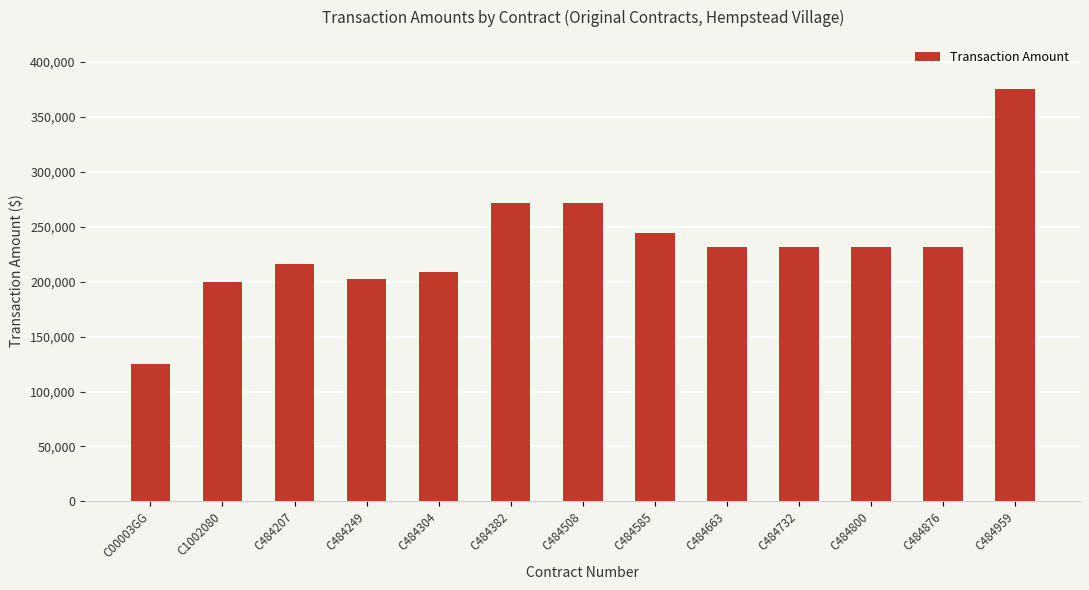

How many data points are less than 231800?

5